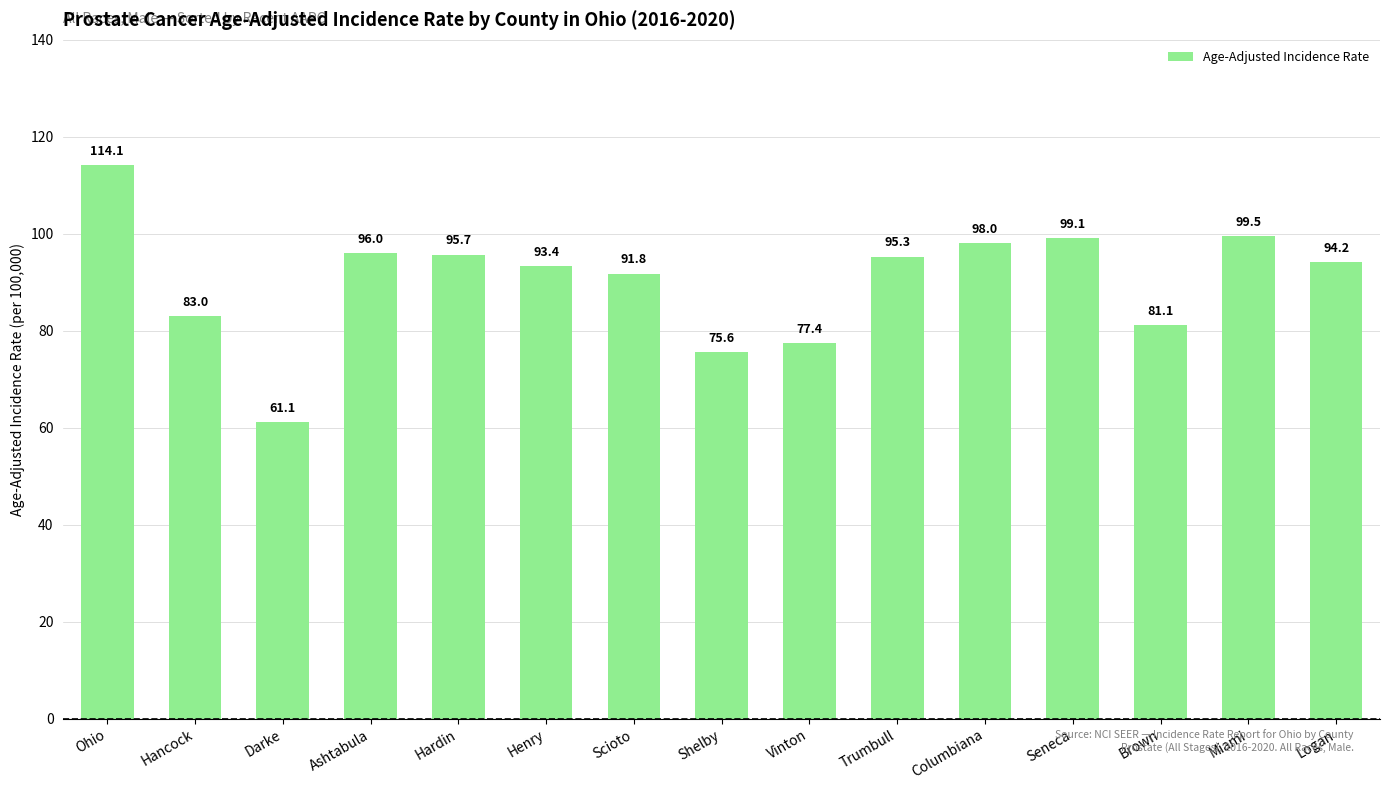

How many distinct data groups are displayed?

1